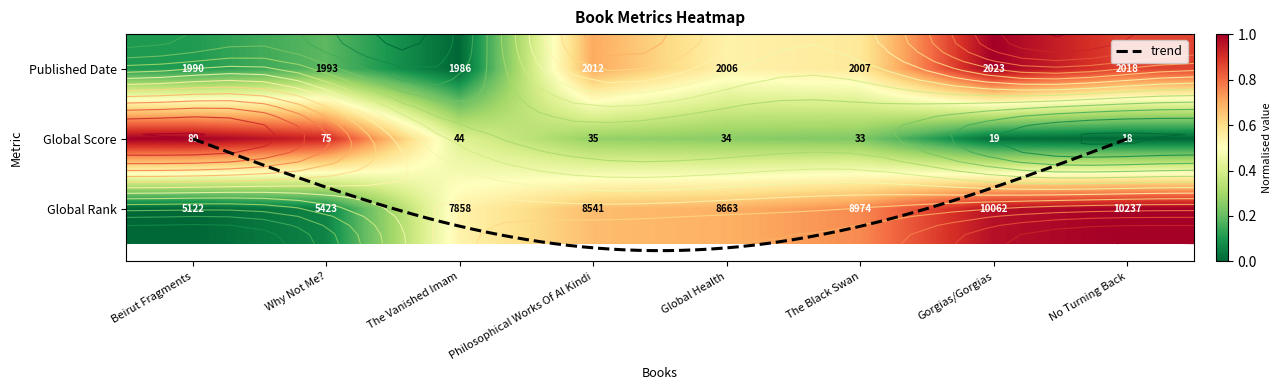

True or false: Global Rank has a value of 0.5 at The Vanished Imam.

True